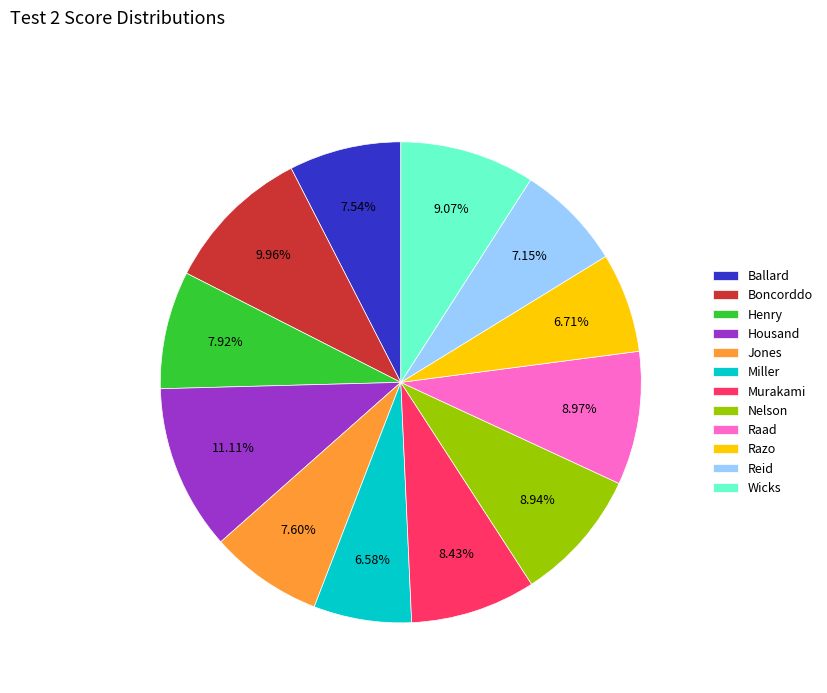

The Miller slice represents 1% of the pie. True or false?

False